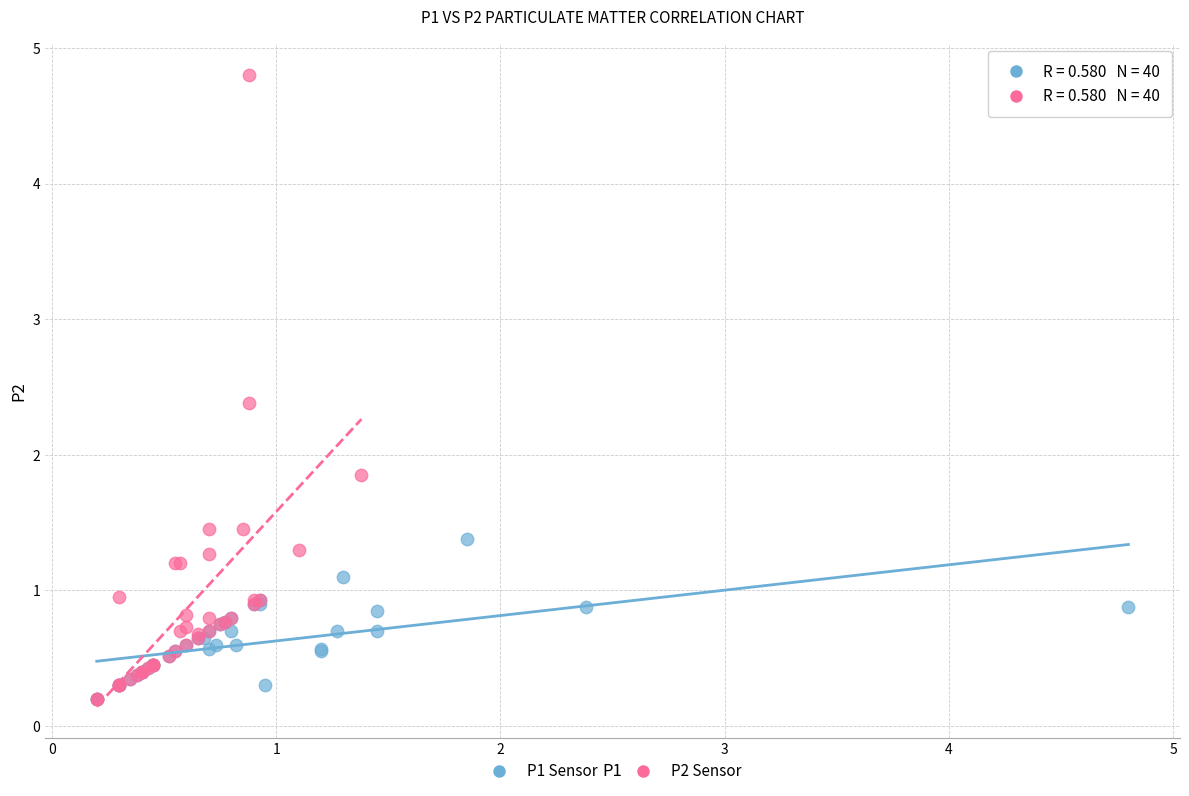

Which series contains the highest Y value?

P2 Sensor